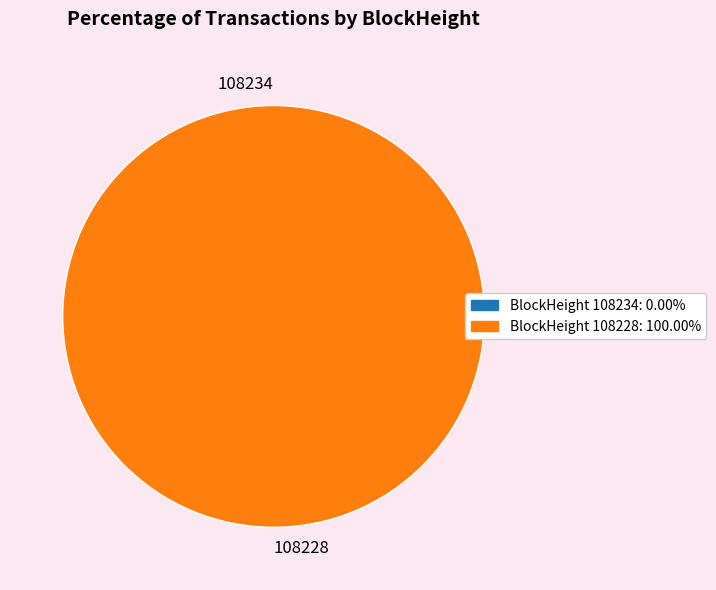

Rank the categories by value from highest to lowest.

108228, 108234